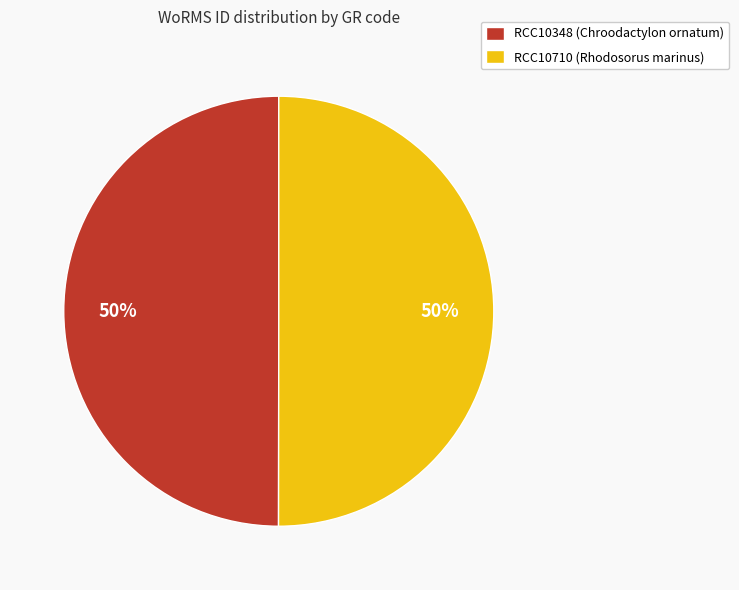

What is the ratio of the value at RCC10710 (Rhodosorus marinus) to the value at RCC10348 (Chroodactylon ornatum)?

1.0